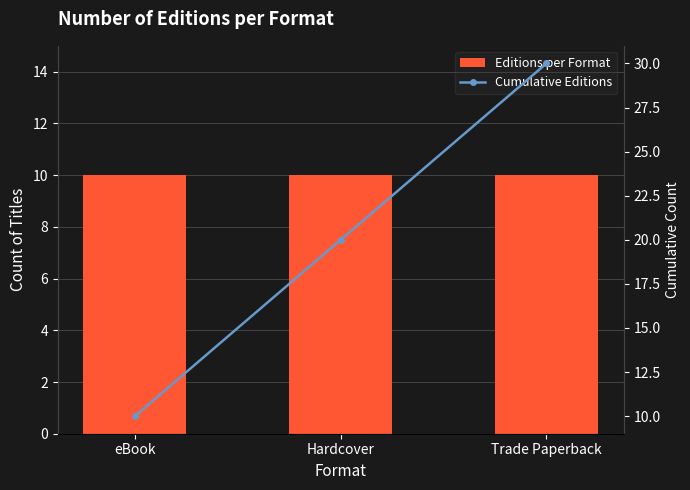

At which category is the sum across all series the highest?

Trade Paperback